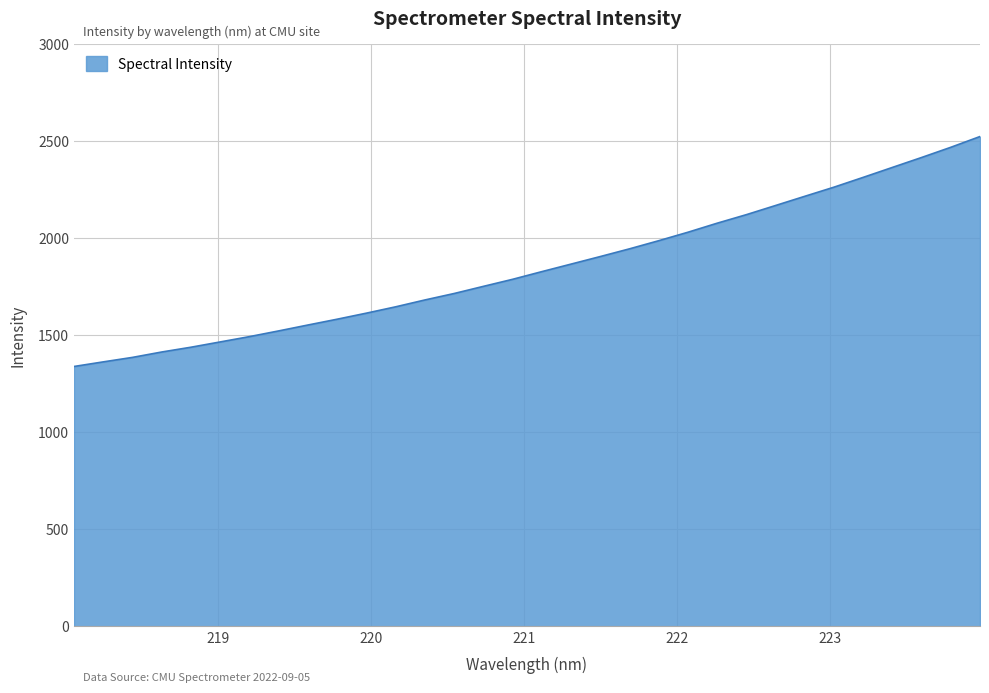

What is the difference between the maximum and minimum values?

1184.5